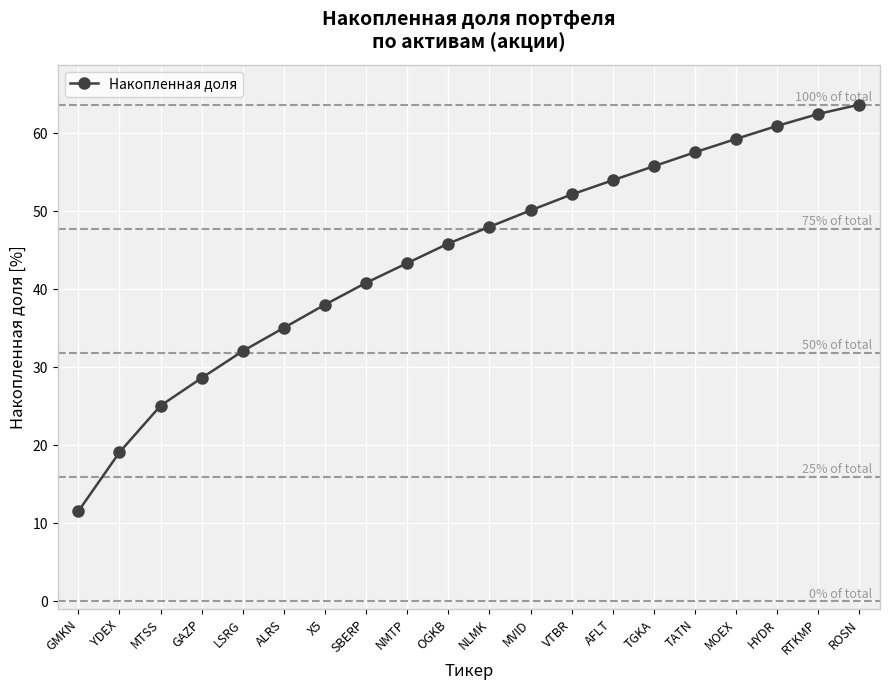

What is the label of the 7th point from the right?

AFLT